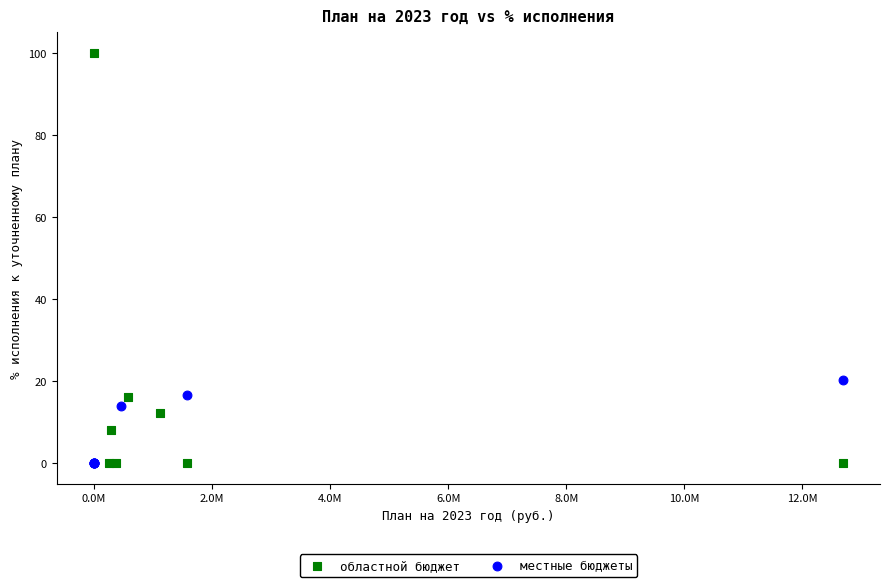

Which series has the largest Y range (max minus min)?

областной бюджет